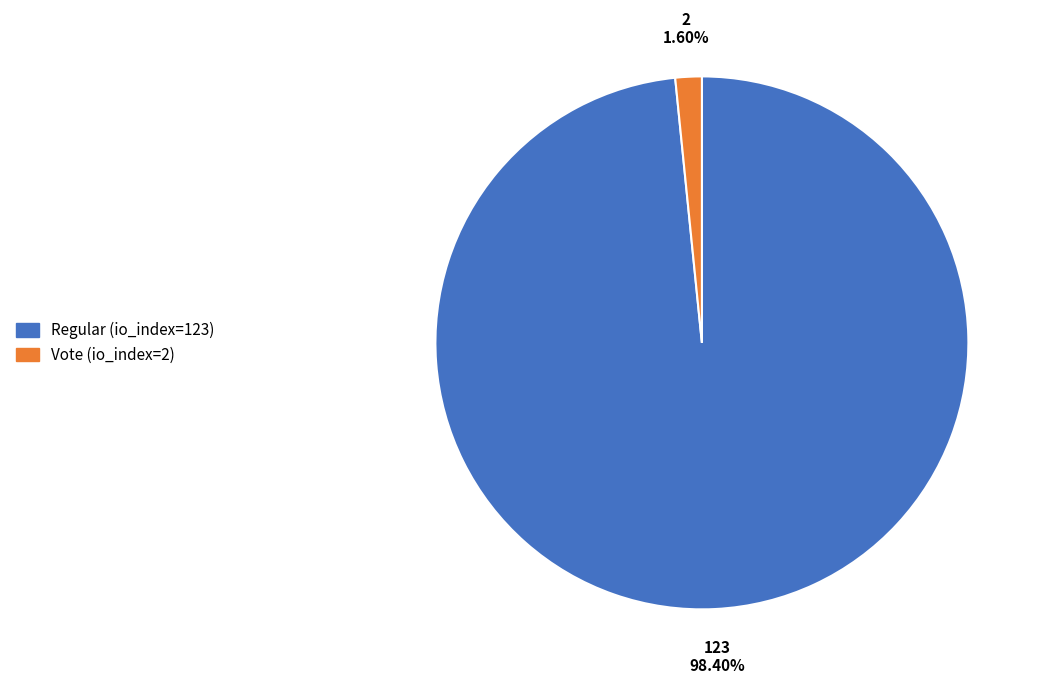

Which slice is the smallest?

Vote (io_index=2)